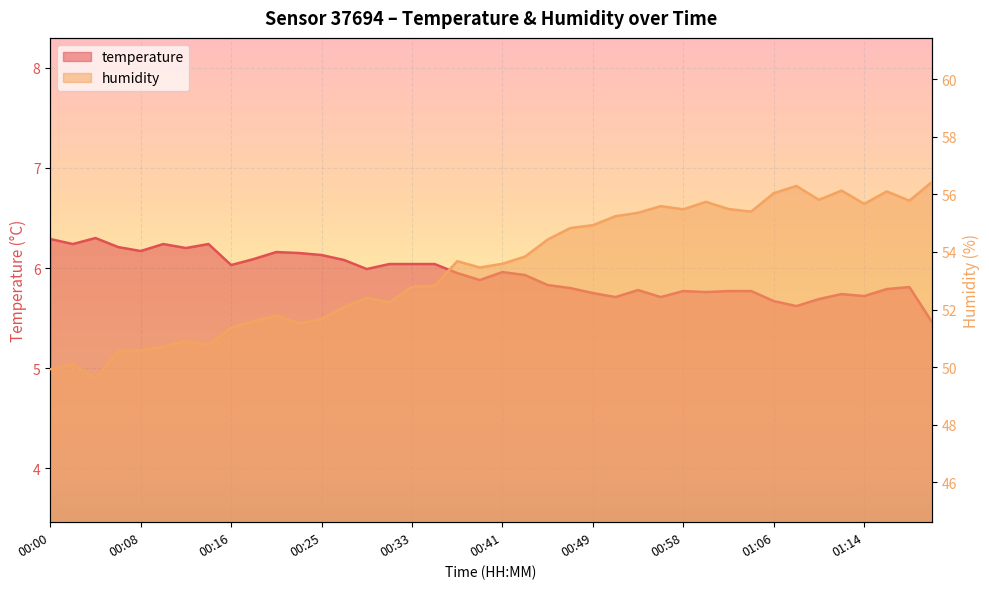

Which series changed the most between 01:06 and 01:18?

humidity